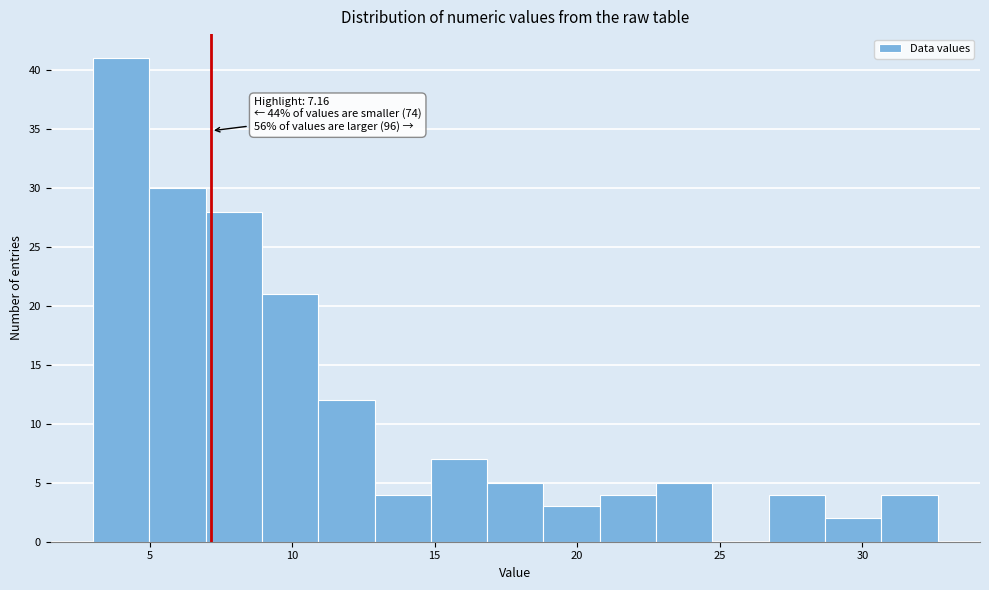

Read against the x-axis, roughly where is the centre of the tallest bar?

4.0